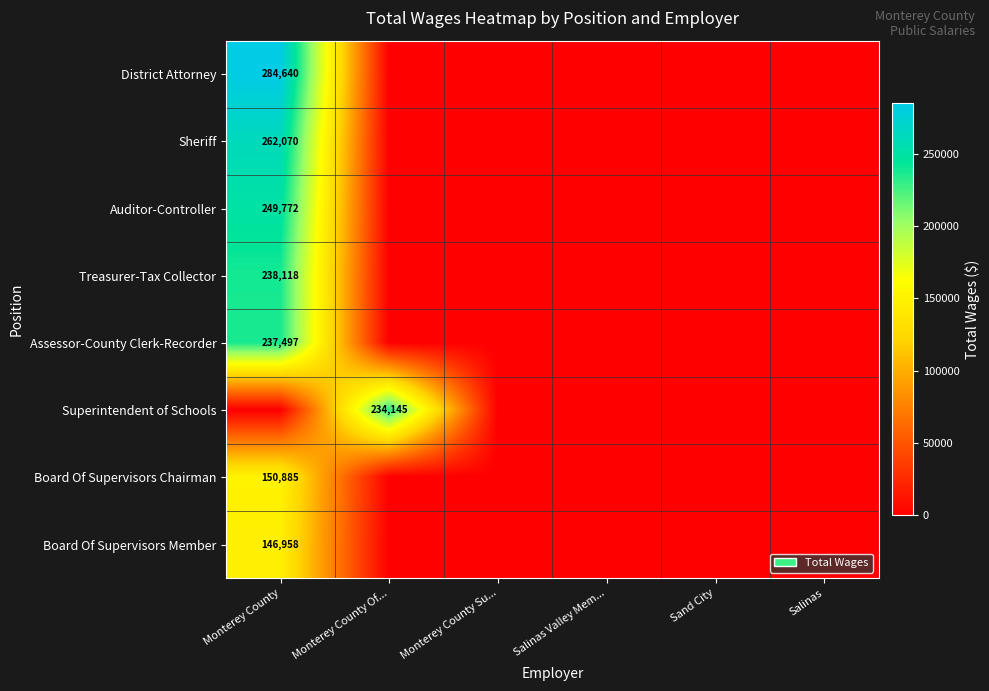

Is it true that District Attorney equals 426912 at Monterey County?

False